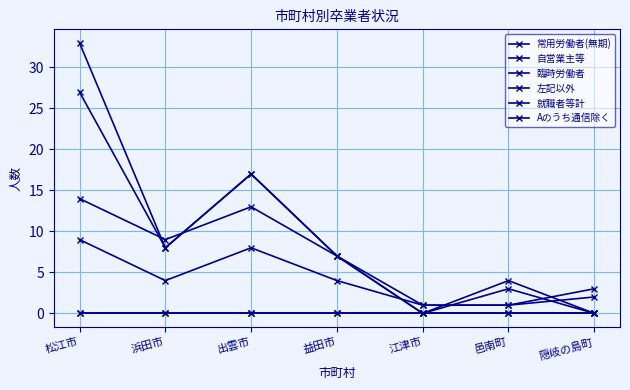

The 常用労働者(無期) series shows 9 at 松江市. True or false?

True